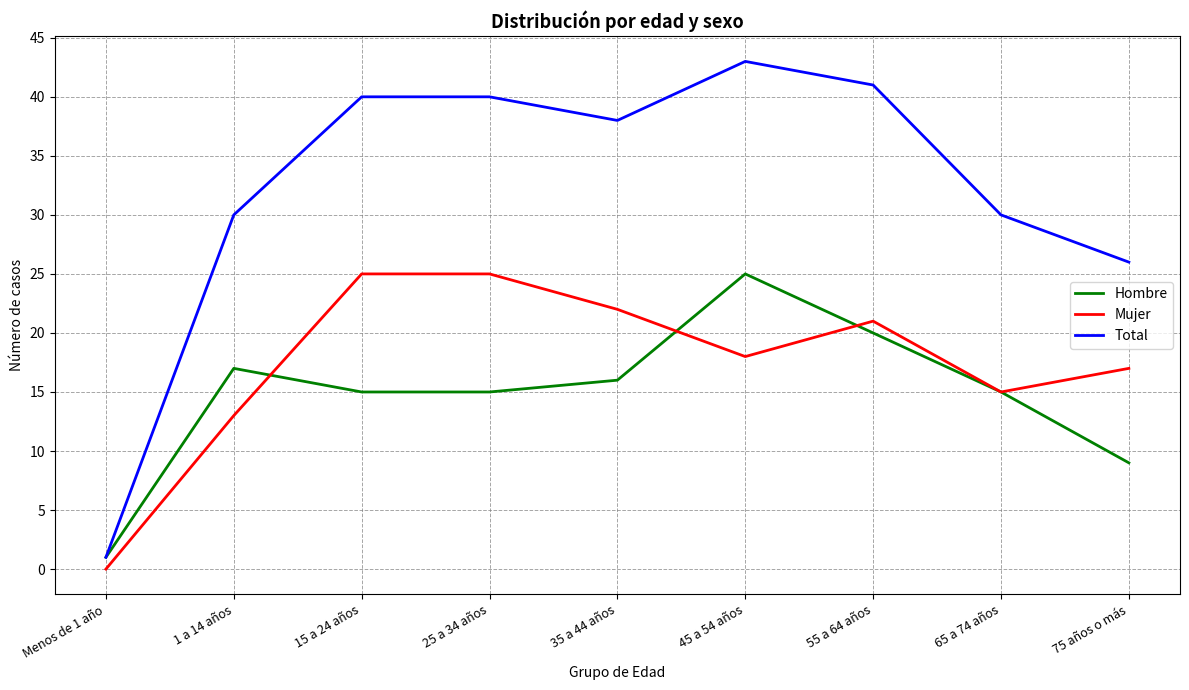

At which label is Mujer closest to 12?

1 a 14 años